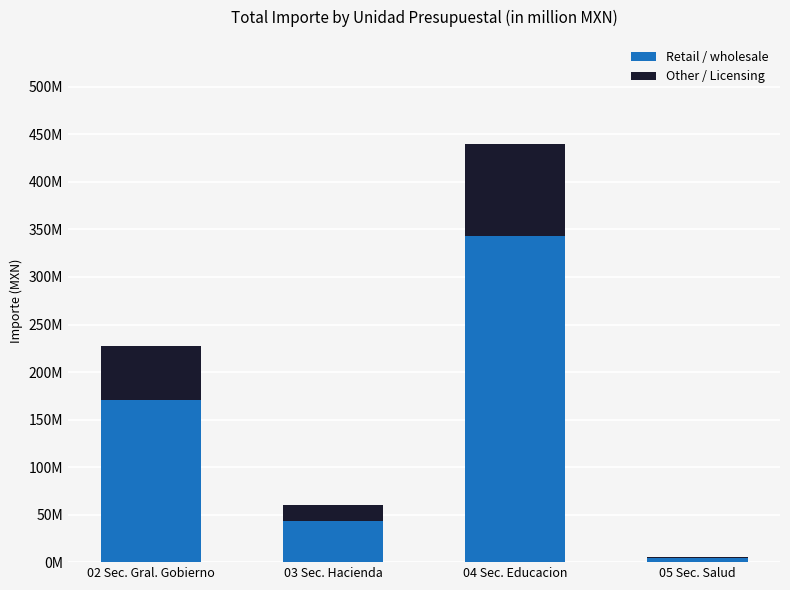

True or false: Other / Licensing has a value of 16763232 at 03 Sec. Hacienda.

True